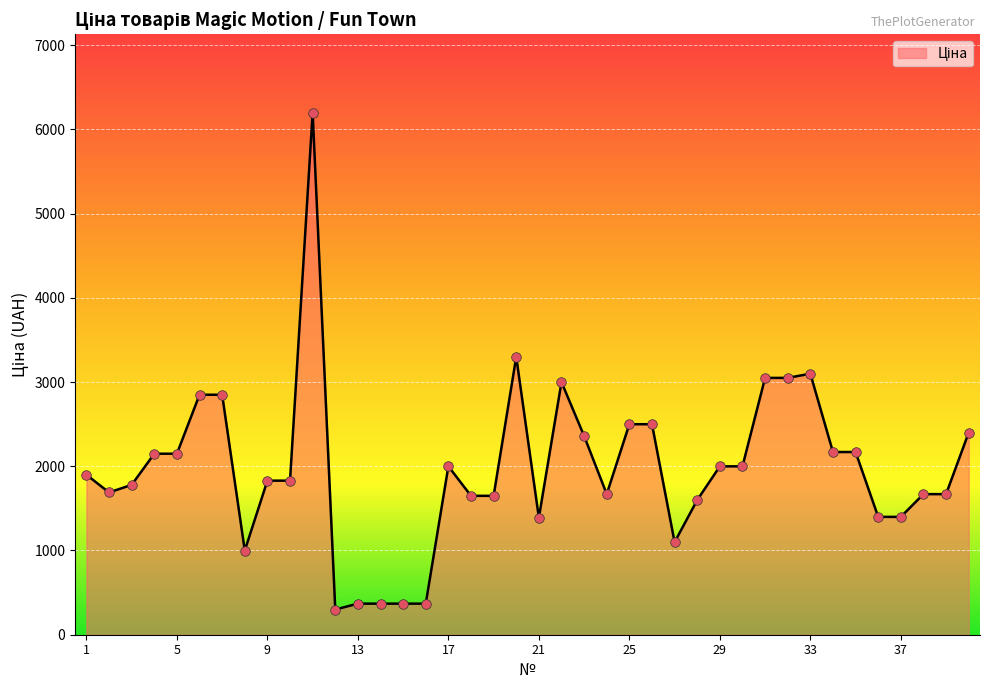

What is the difference between the maximum and minimum values?

5900